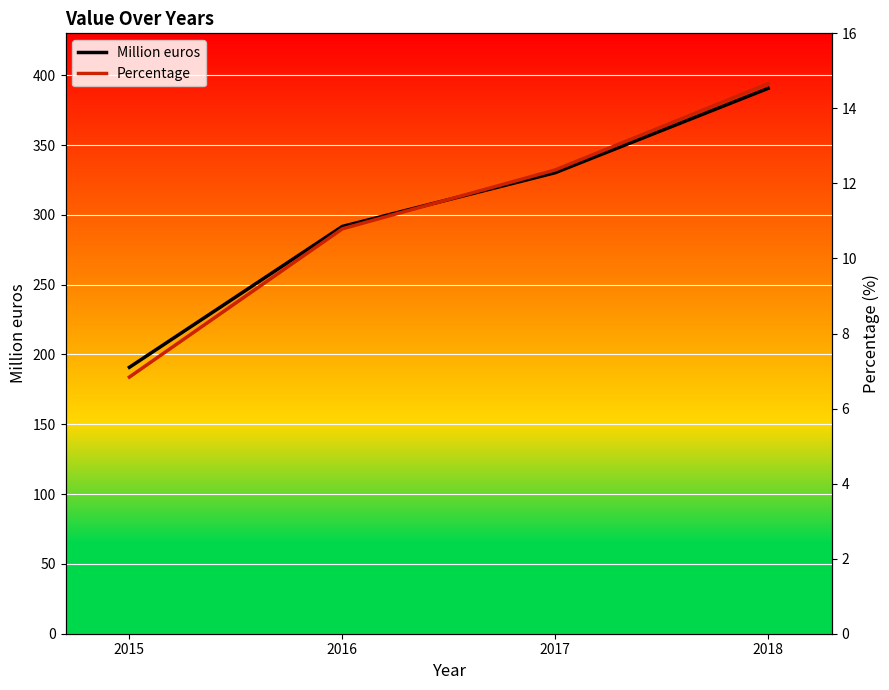

The value of Million euros at 2017 is 134.6. True or false?

False